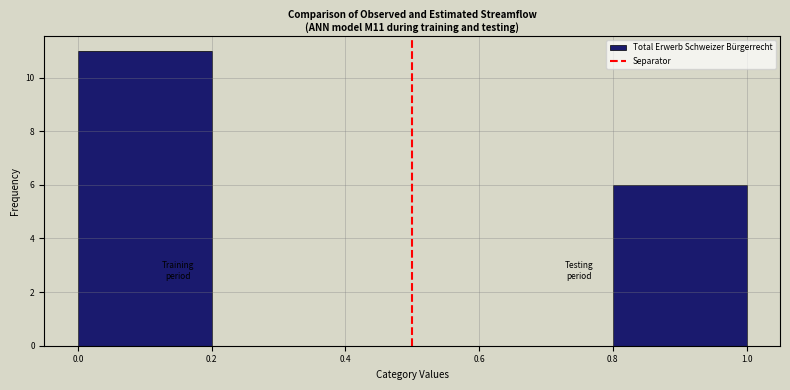

Reading left to right, list every bar in this chart as the range it spans on the x-axis followed by its height. The values are not printed on the chart, so give them approximately, as read against the axis.

0.0 to 0.2: 11
0.2 to 0.4: 0
0.4 to 0.6: 0
0.6 to 0.8: 0
0.8 to 1.0: 6